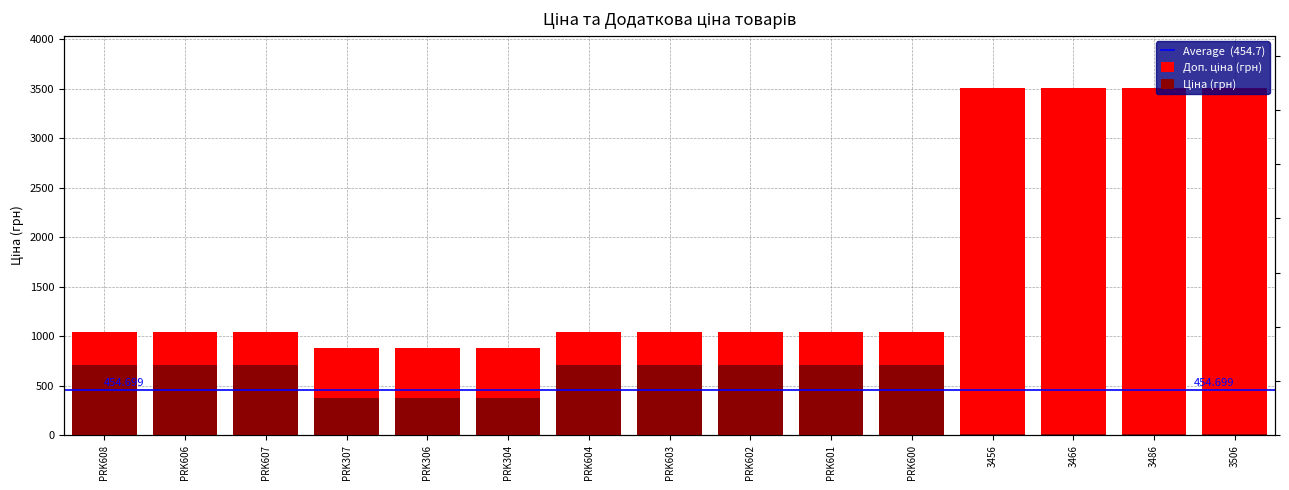

What is the sum of the Доп. ціна values at 3486 and PRK608?

4550.0